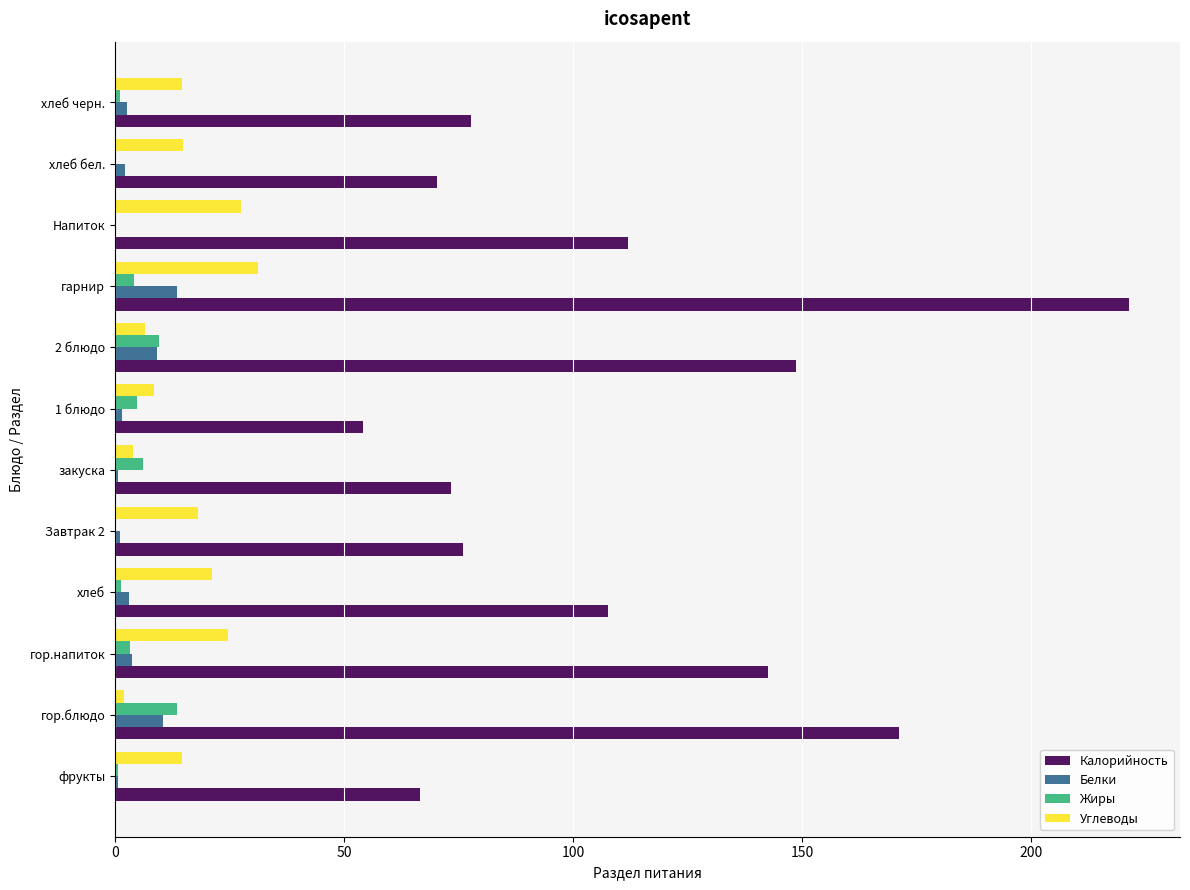

What is the sum of all Углеводы values?

187.5